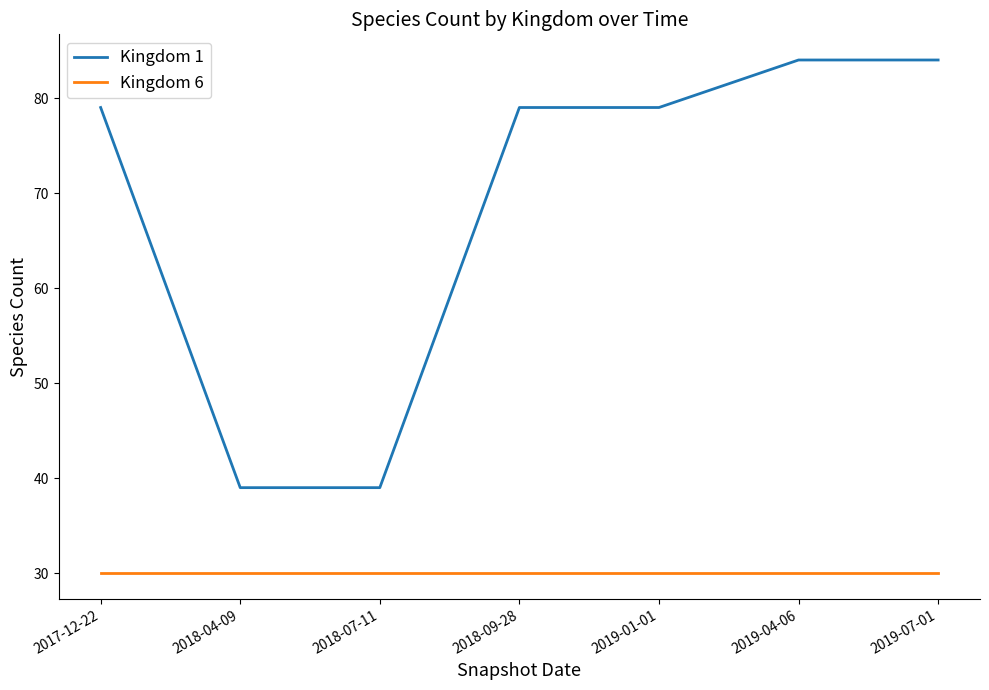

Rank the series at 2017-12-22 from highest to lowest value.

Kingdom 1, Kingdom 6